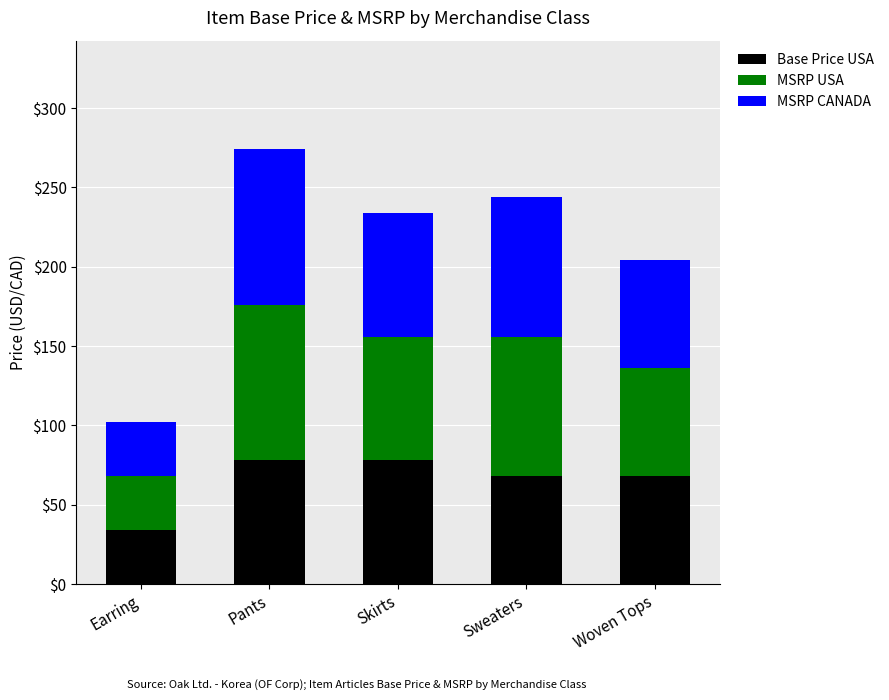

Reading left to right, what are the values for Base Price USA?

Earring=34	Pants=78	Skirts=78	Sweaters=68	Woven Tops=68